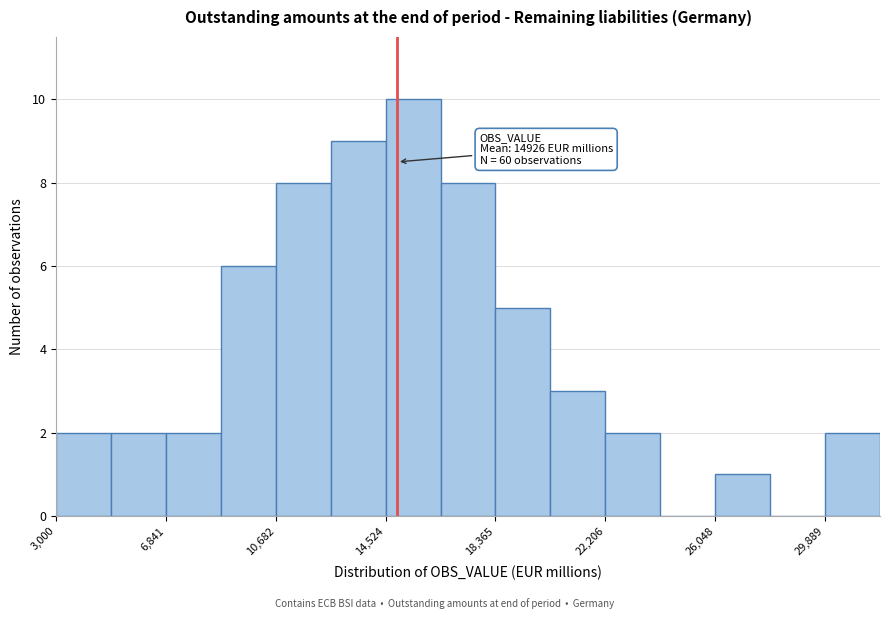

Around what value on the x-axis is the tallest bar? Give the approximate position of its centre, as read against the axis.

15500